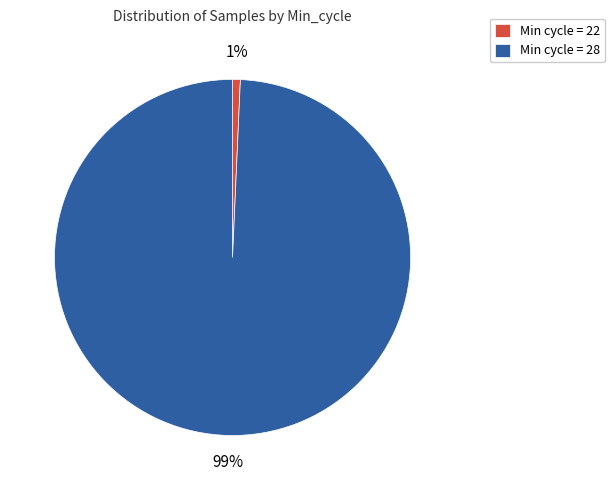

To the nearest percent, what percentage of the pie is Min cycle = 28?

99%